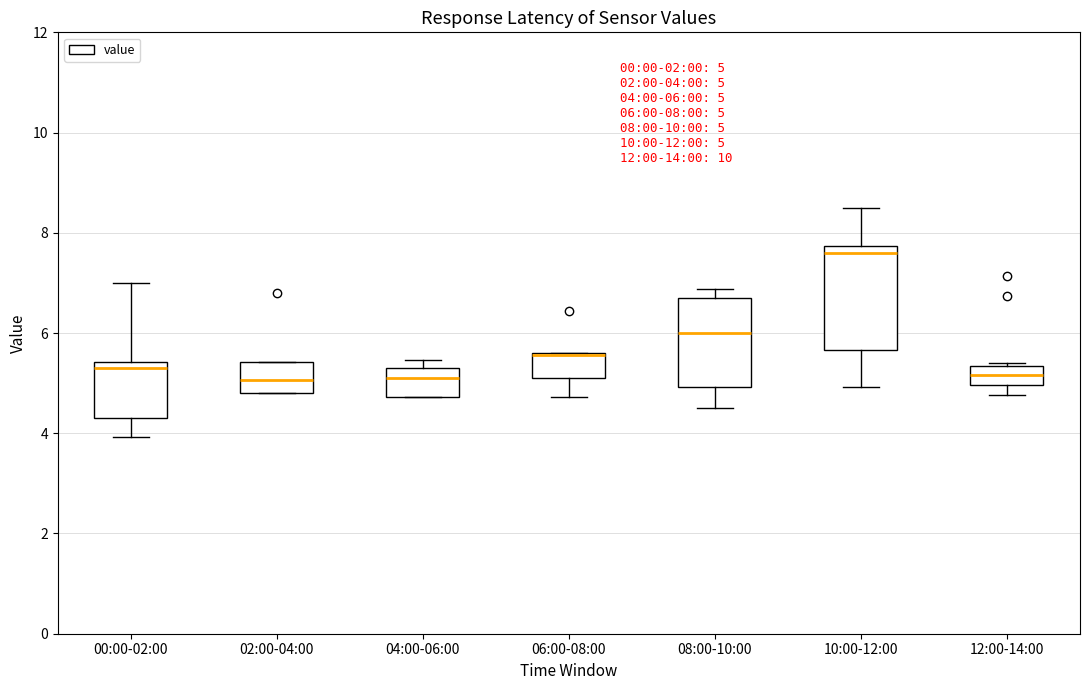

Which box is the tallest, from its lower edge to its upper edge?

10:00-12:00